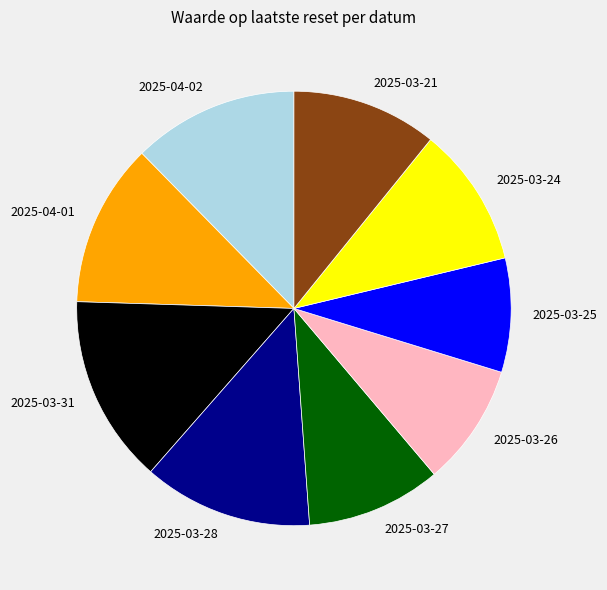

Between 2025-03-28 and 2025-03-24, which is larger?

2025-03-28